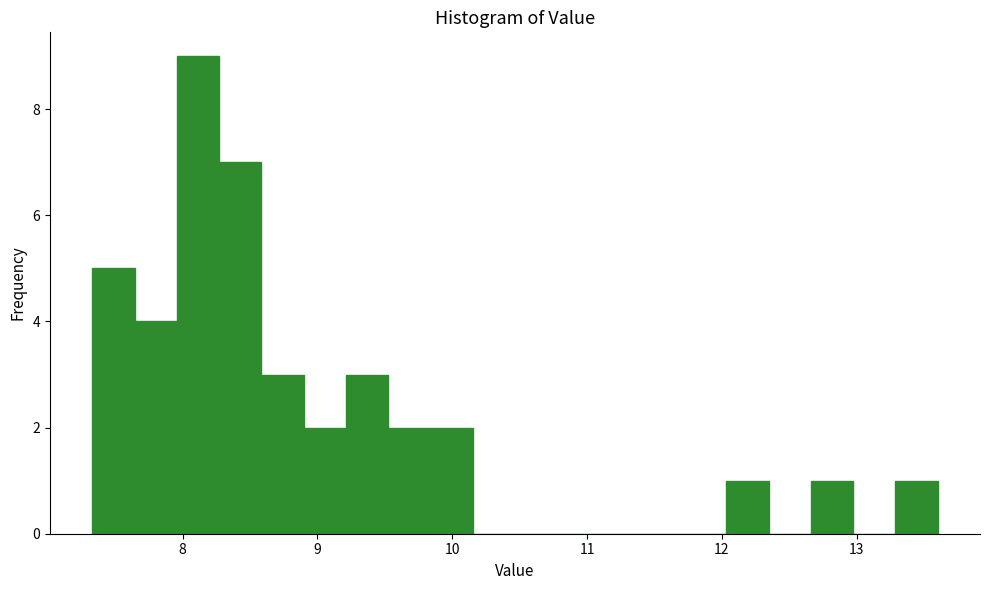

Around what value on the x-axis is the tallest bar? Give the approximate position of its centre, as read against the axis.

8.1